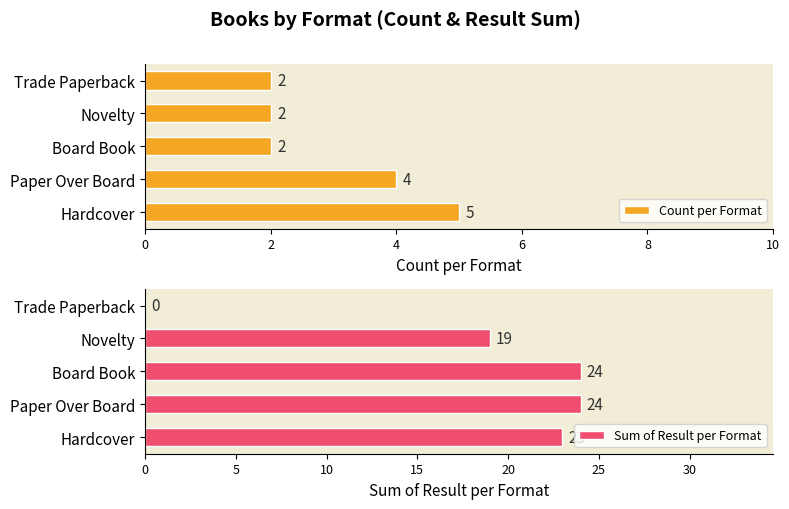

What value does the Sum of Result per Format series have at Novelty, to the nearest 5?

20